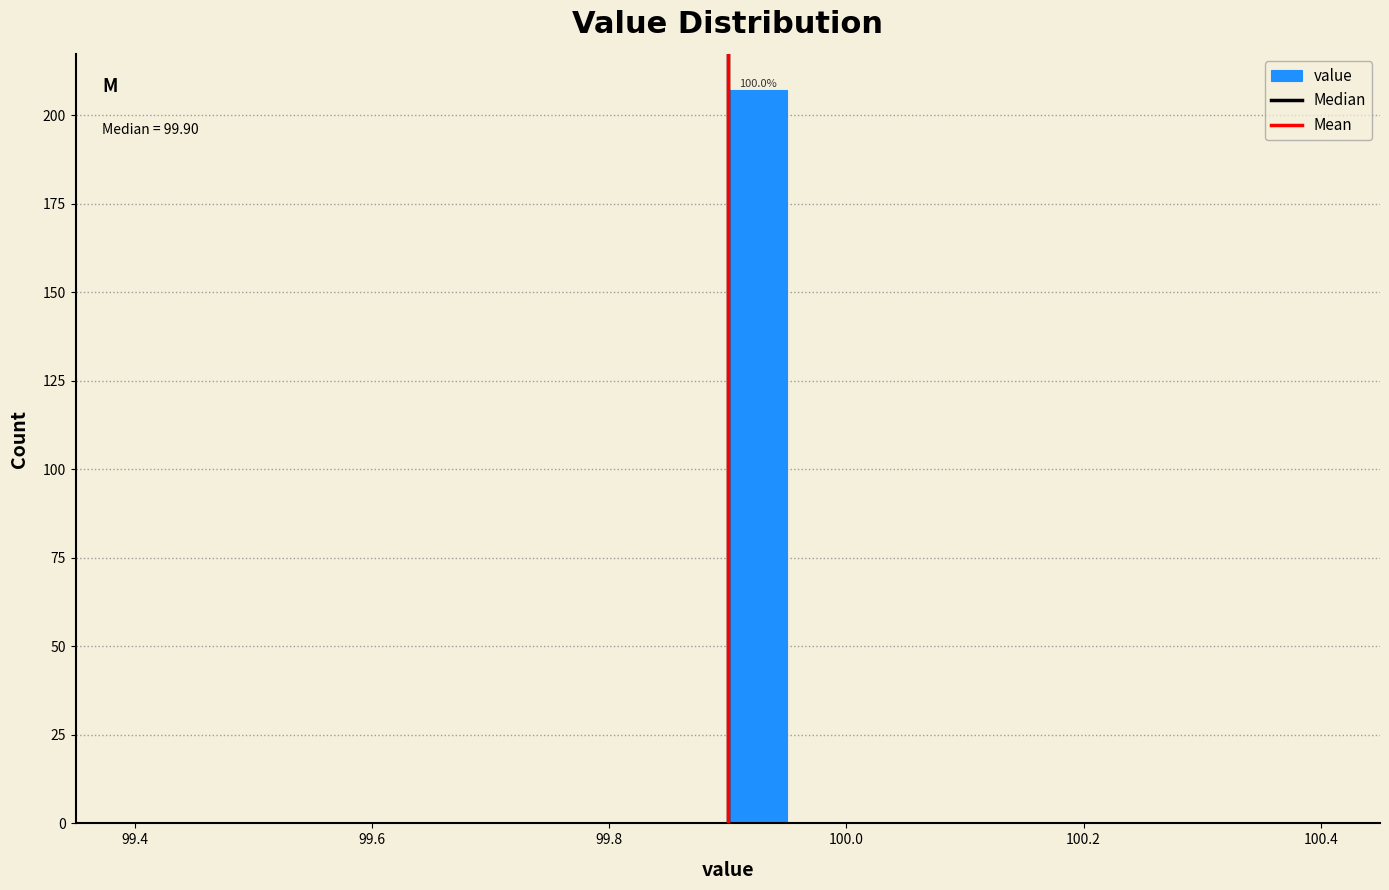

Read against the x-axis, roughly where is the centre of the tallest bar?

99.92